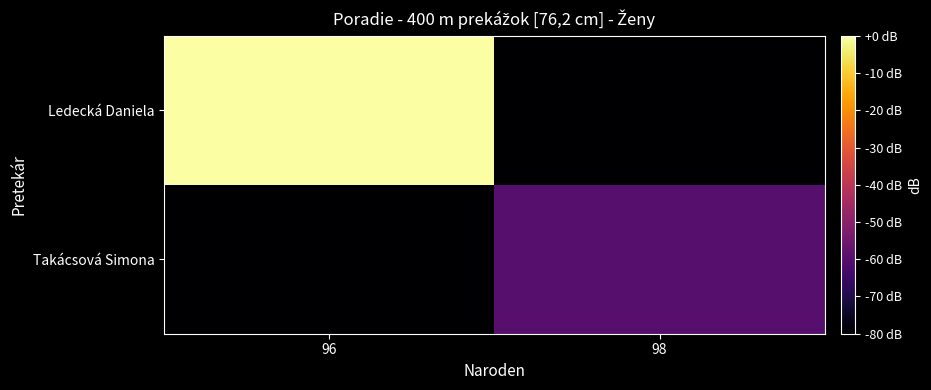

Reading left to right, transcribe all the data shown in this chart.

Ledecká Daniela: 96=0	98=-80
Takácsová Simona: 96=-80	98=-60